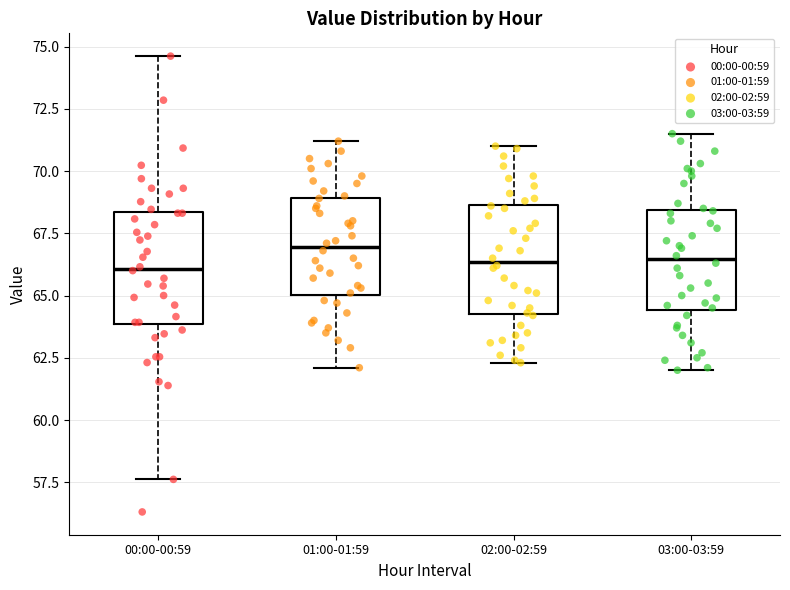

Where is the lower edge of the box for 01:00-01:59 on the y-axis? The values are not printed on the chart, so give them approximately, as read against the axis.

65.0